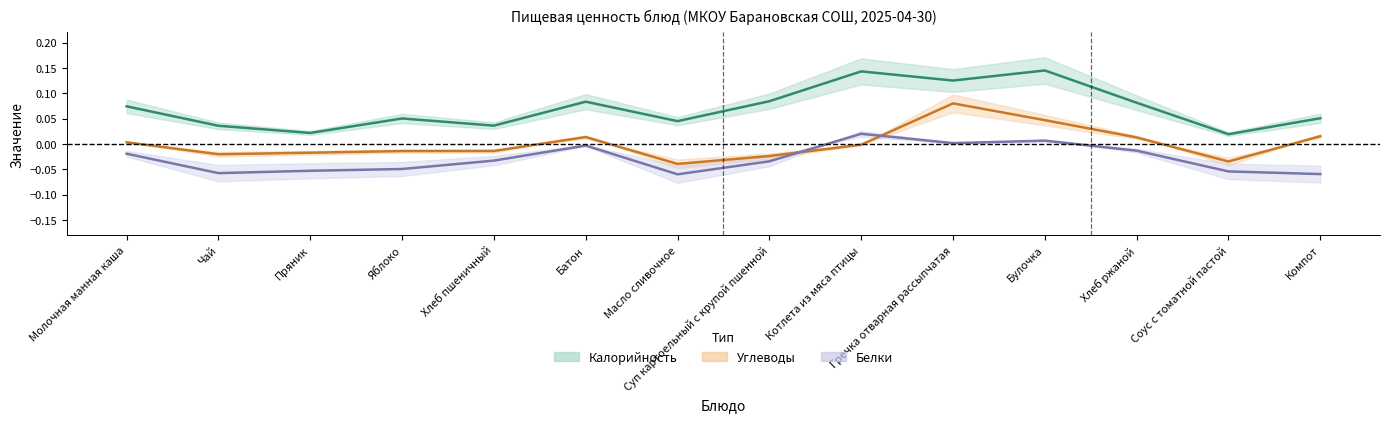

Reading left to right, what are all the values shown in this chart?

Калорийность: Молочная манная каша=0.1	Чай=0.0	Пряник=0.0	Яблоко=0.1	Хлеб пшеничный=0.0	Батон=0.1	Масло сливочное=0.0	Суп картоельный с крупой пшенной=0.1	Котлета из мяса птицы=0.1	Гречка отварная рассыпчатая=0.1	Булочка=0.1	Хлеб ржаной=0.1	Соус с томатной пастой=0.0	Компот=0.1
Белки: Молочная манная каша=-0.0	Чай=-0.1	Пряник=-0.1	Яблоко=-0.0	Хлеб пшеничный=-0.0	Батон=-0.0	Масло сливочное=-0.1	Суп картоельный с крупой пшенной=-0.0	Котлета из мяса птицы=0.0	Гречка отварная рассыпчатая=0.0	Булочка=0.0	Хлеб ржаной=-0.0	Соус с томатной пастой=-0.1	Компот=-0.1
Углеводы: Молочная манная каша=0.0	Чай=-0.0	Пряник=-0.0	Яблоко=-0.0	Хлеб пшеничный=-0.0	Батон=0.0	Масло сливочное=-0.0	Суп картоельный с крупой пшенной=-0.0	Котлета из мяса птицы=-0.0	Гречка отварная рассыпчатая=0.1	Булочка=0.0	Хлеб ржаной=0.0	Соус с томатной пастой=-0.0	Компот=0.0